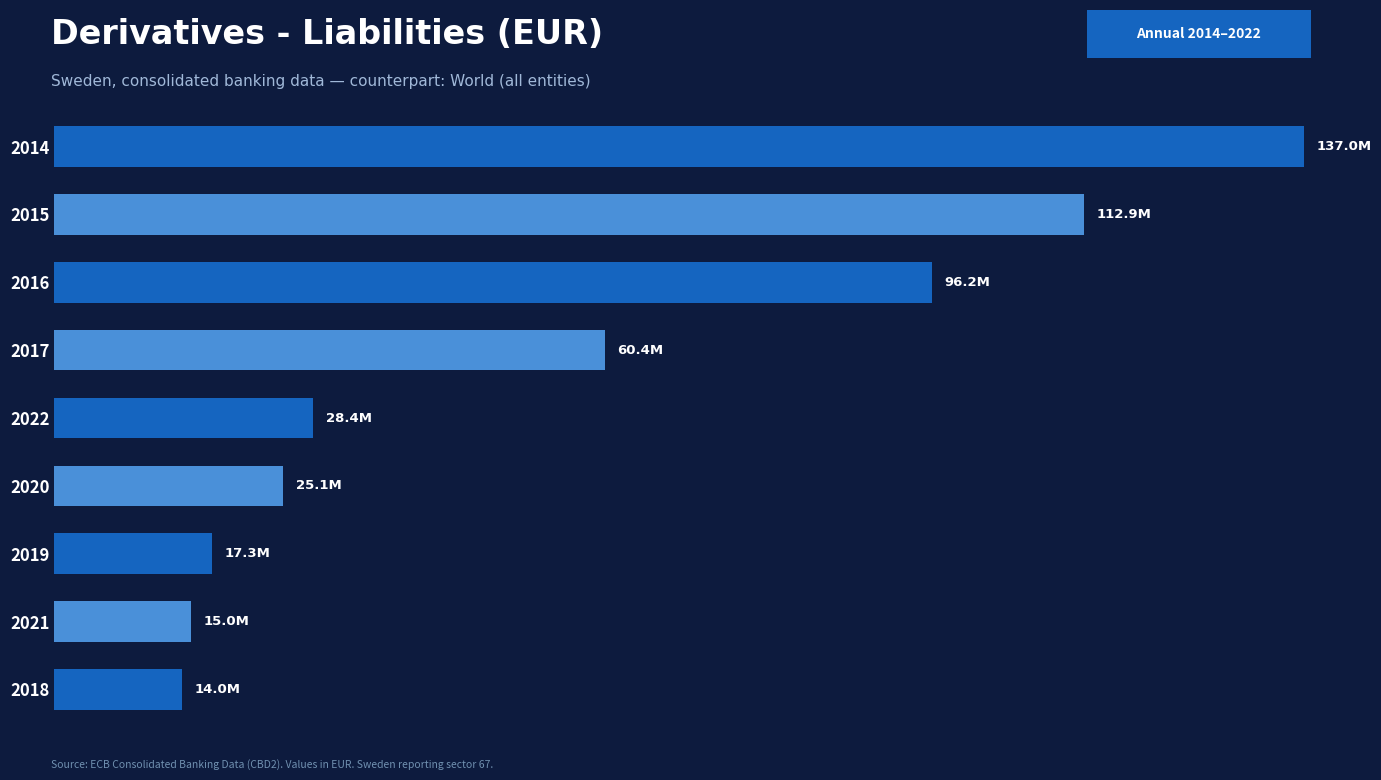

What is the sum of all values?

506147313